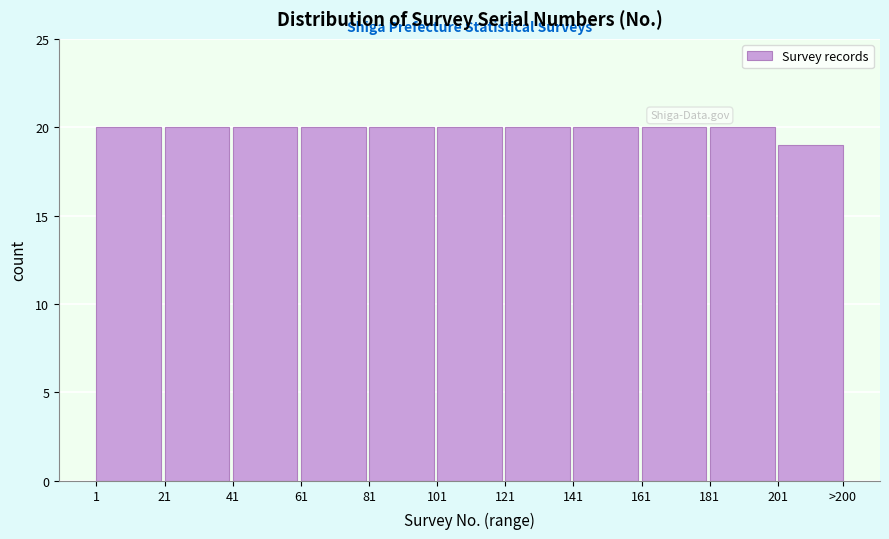

Reading left to right, list all the values displayed in this chart.

1=20	21=20	41=20	61=20	81=20	101=20	121=20	141=20	161=20	181=20	201=19